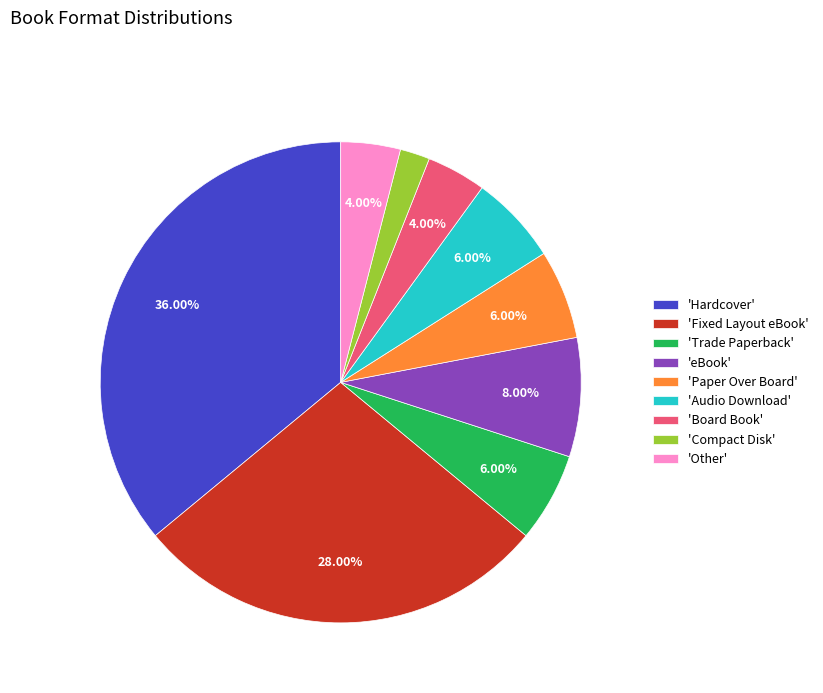

Which category has the smallest portion of the pie?

'Compact Disk'